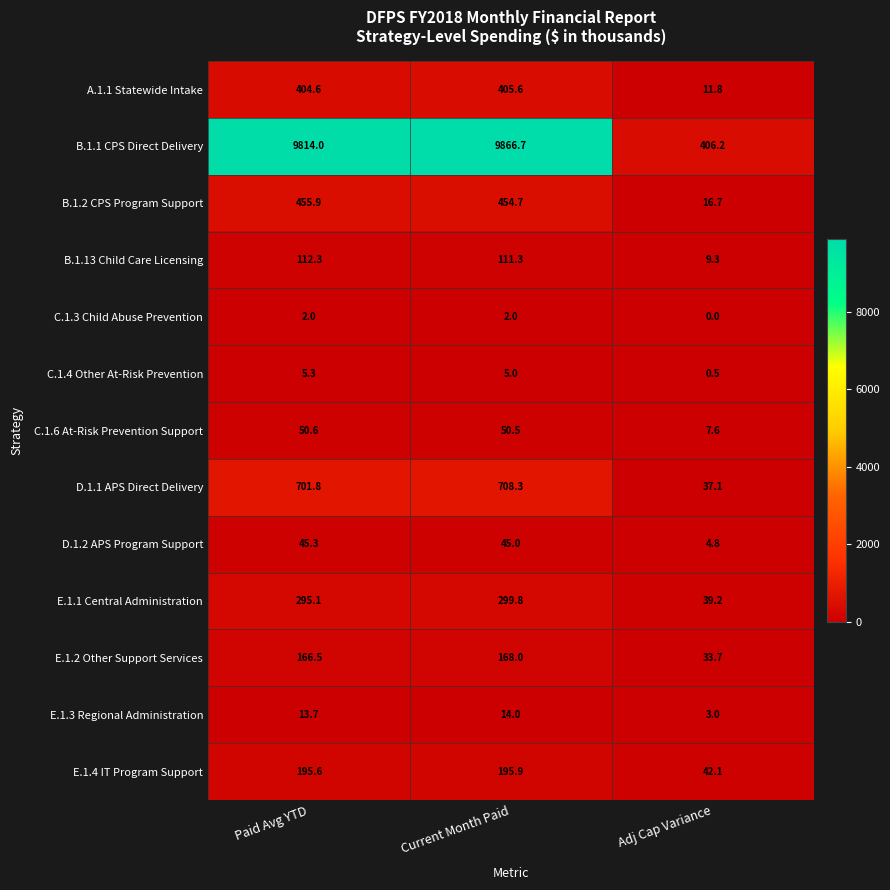

What is the spread (max minus min) of values at Adj Cap Variance?

406.2